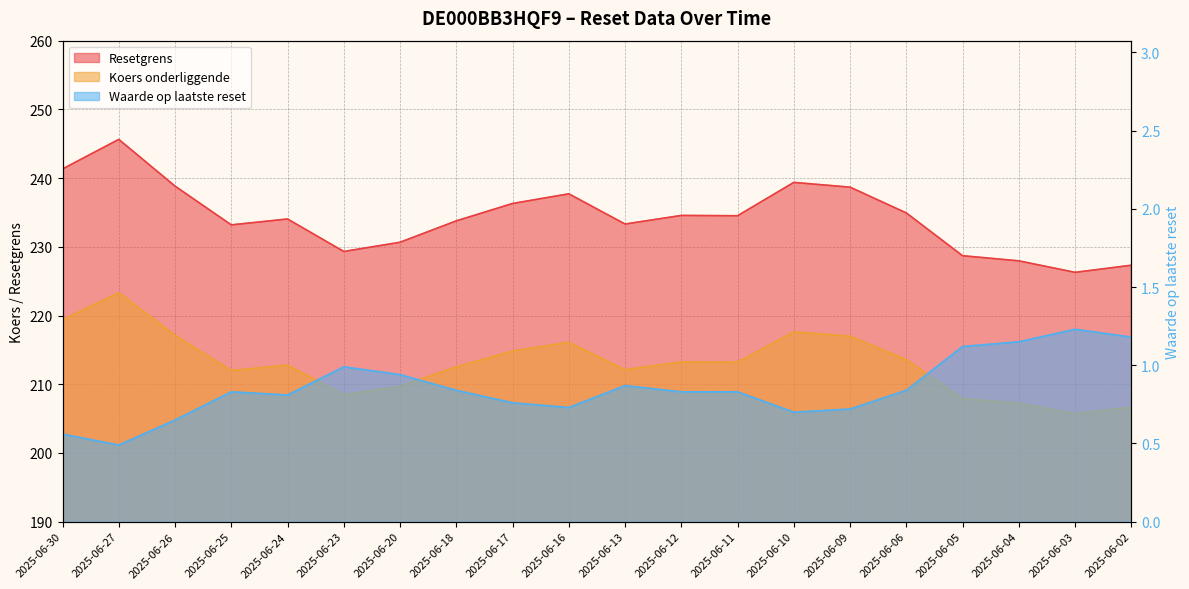

Reading left to right, transcribe all the data shown in this chart.

Resetgrens: 219.4	223.3	217.1	212.0	212.8	208.5	209.7	212.5	214.8	216.1	212.1	213.2	213.2	217.6	217.0	213.6	207.9	207.2	205.7	206.7
Koers onderliggende: 241.3	245.6	238.8	233.2	234.0	229.3	230.7	233.8	236.3	237.7	233.3	234.6	234.5	239.4	238.7	234.9	228.7	228.0	226.3	227.3
Waarde op laatste reset: 0.6	0.5	0.7	0.8	0.8	1.0	0.9	0.8	0.8	0.7	0.9	0.8	0.8	0.7	0.7	0.8	1.1	1.1	1.2	1.2